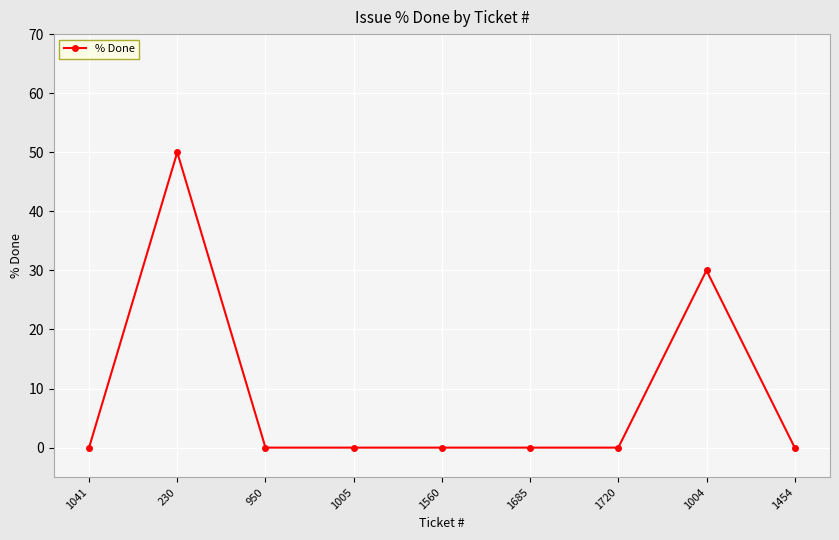

Reading right to left, extract all data points from this chart.

0	30	0	0	0	0	0	50	0